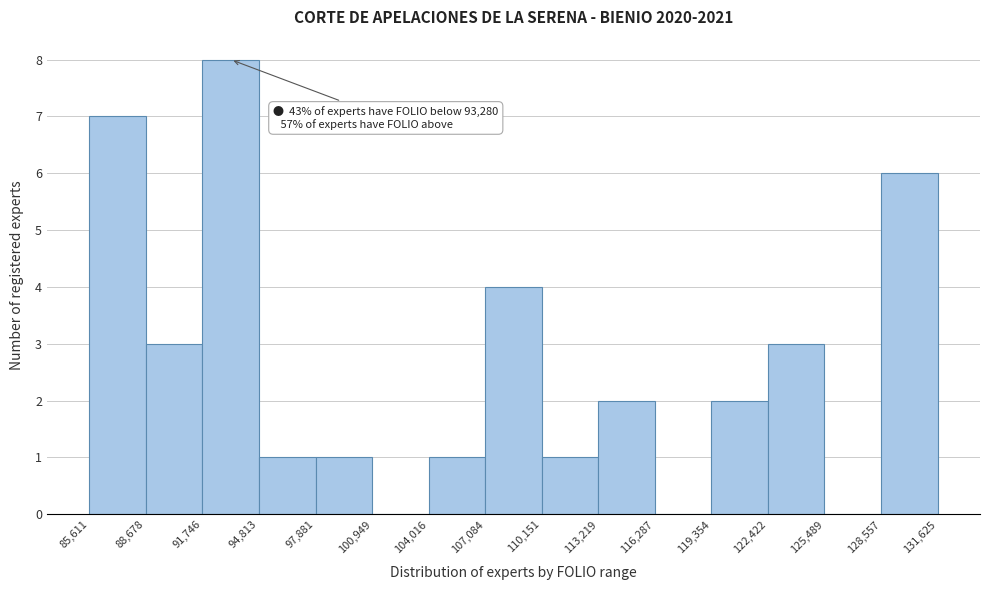

Over which range of the x-axis is the bar tallest?

91,746 to 94,813